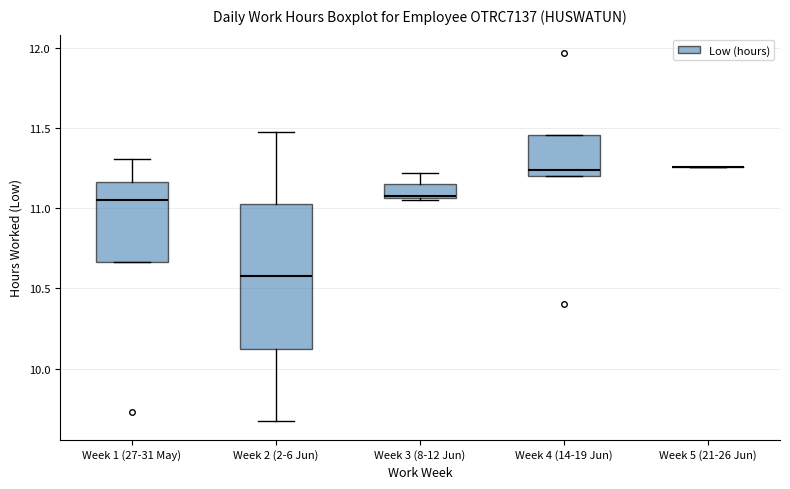

Where does the upper whisker of the box for Week 2 (2-6 Jun) end on the y-axis? The values are not printed on the chart, so give them approximately, as read against the axis.

11.50